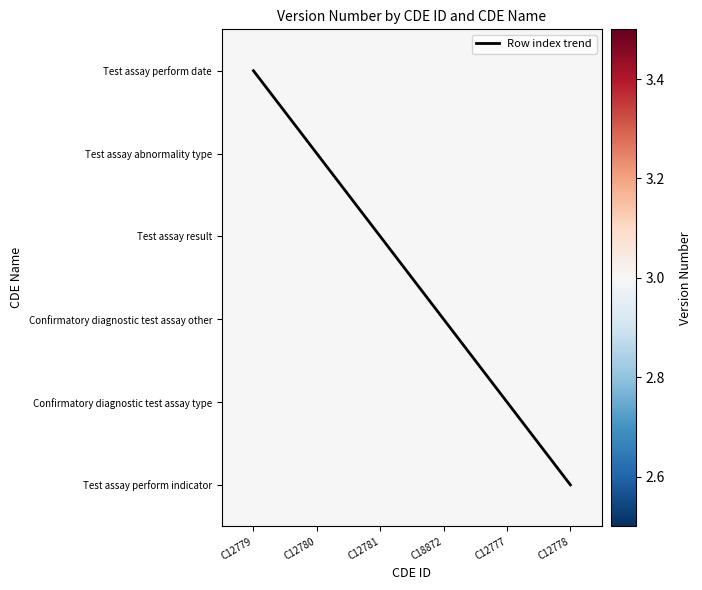

Which series has the widest spread of values?

Row index trend